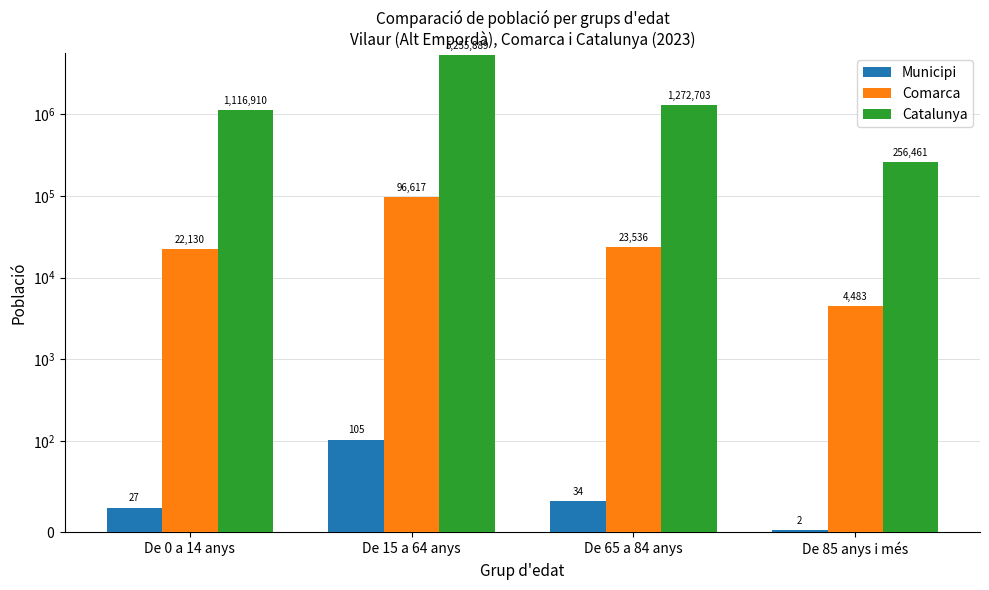

What position from the left is De 0 a 14 anys?

1